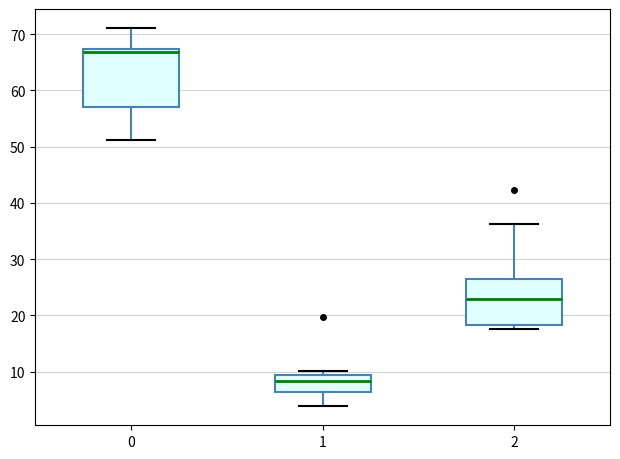

Comparing the boxes themselves (not the whiskers), which one is the tallest?

0